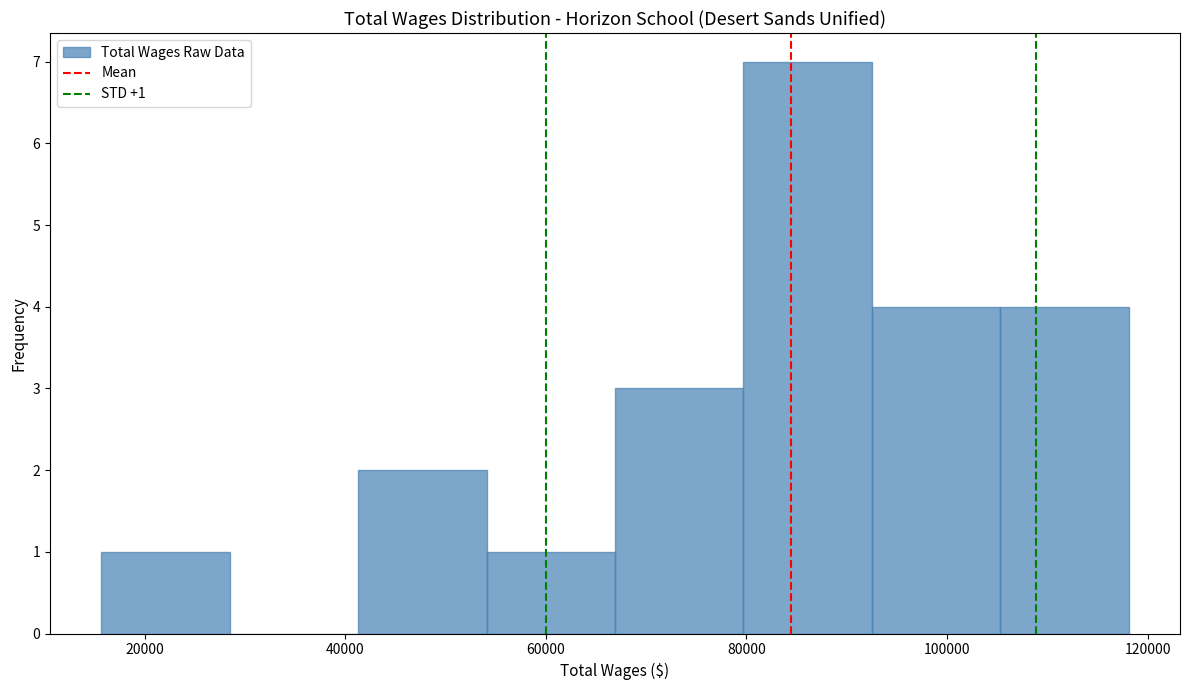

Which range on the x-axis has the tallest bar?

80000 to 92000